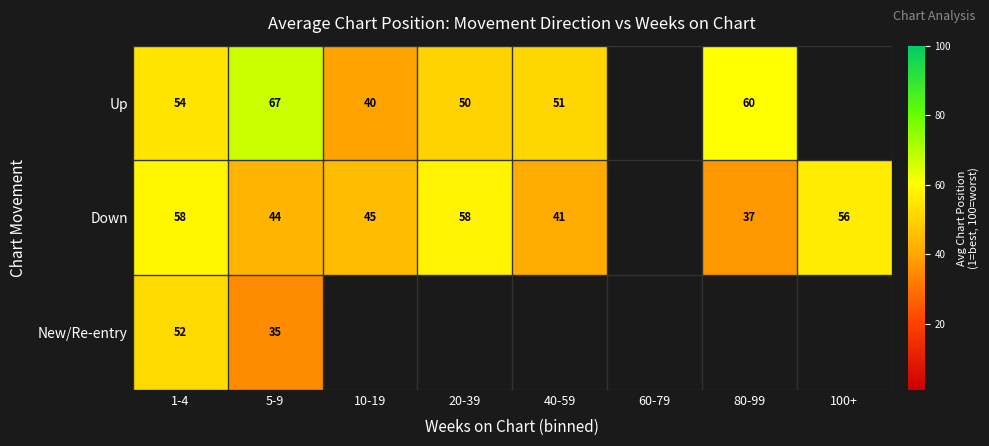

Which label corresponds to the smallest value in the chart?

5-9